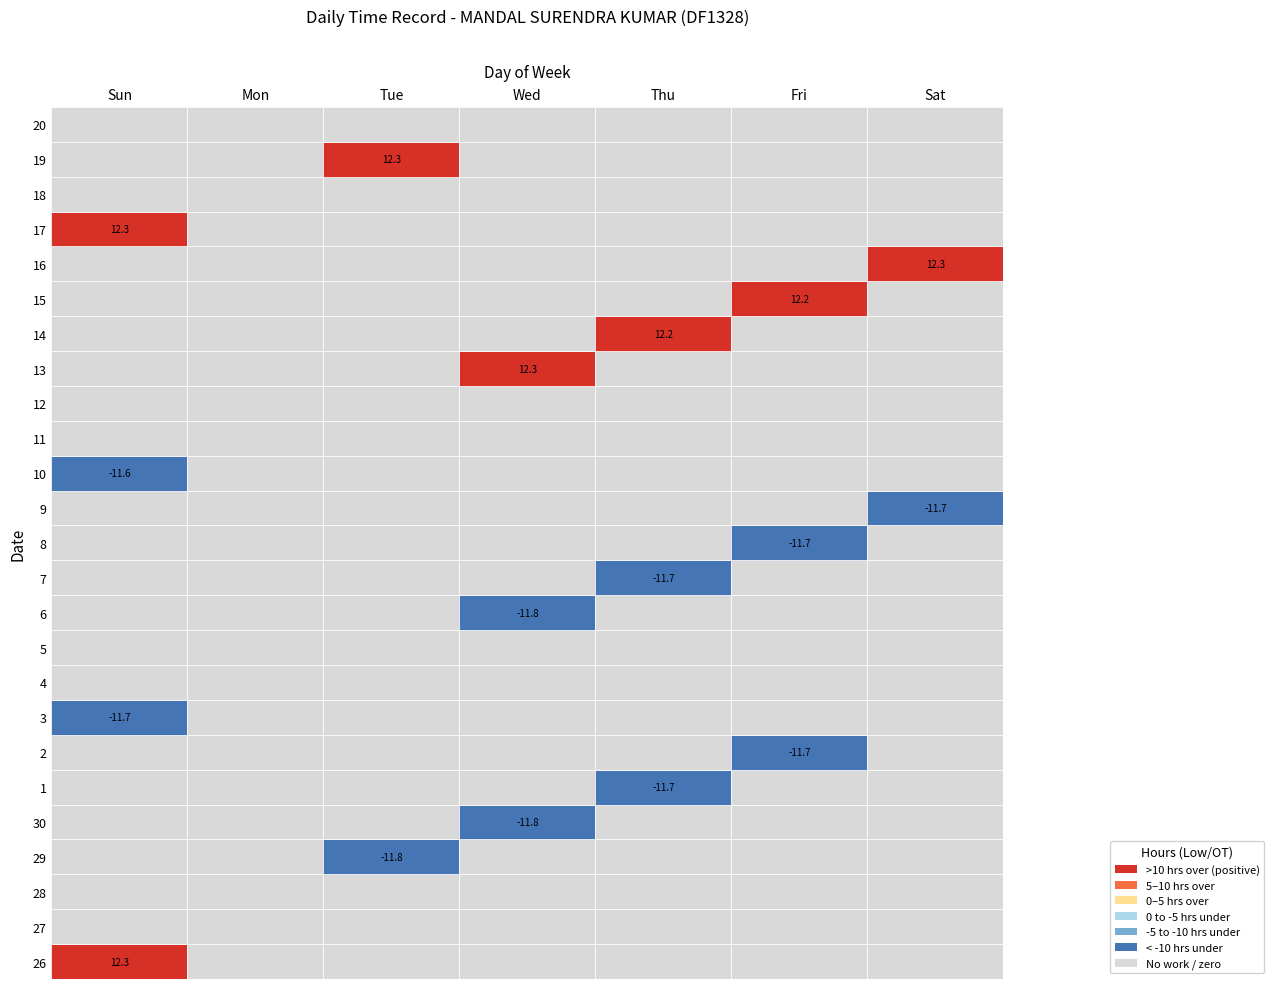

At Sun, list the series in order from smallest to largest.

3, 10, 27, 28, 29, 30, 1, 2, 4, 5, 6, 7, 8, 9, 11, 12, 13, 14, 15, 16, 18, 19, 20, 26, 17